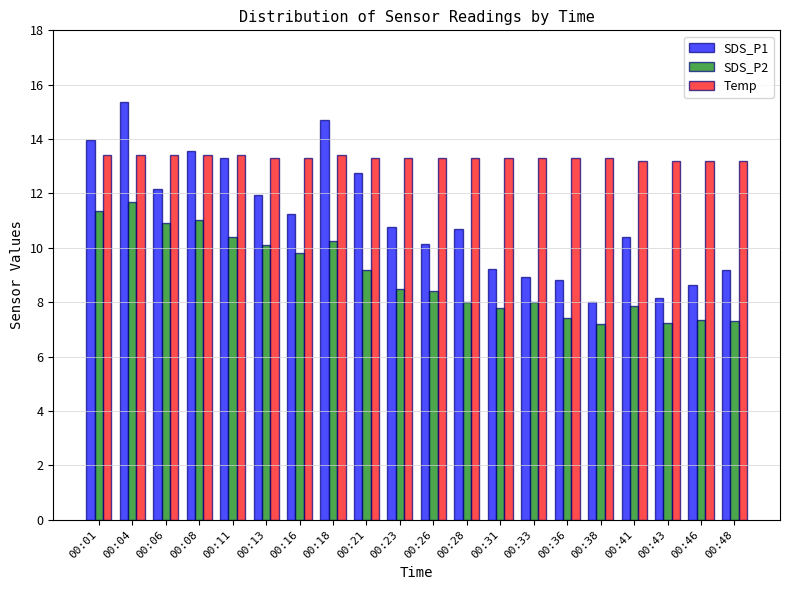

What is the total value across all series at 00:31?

30.3